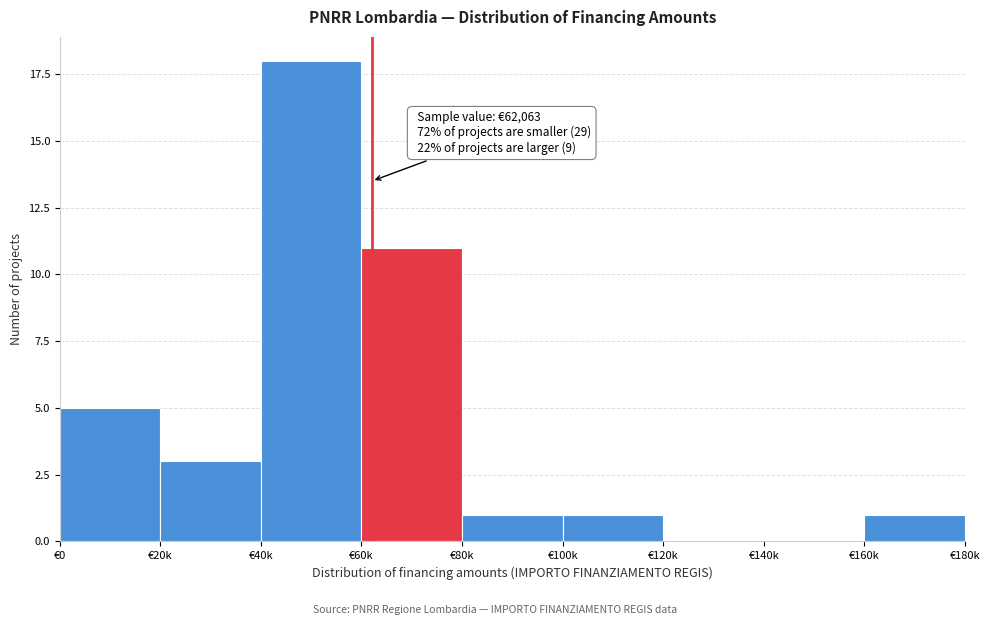

Reading left to right, extract all data points from this chart.

€0=5	€20k=3	€40k=18	€60k=11	€80k=1	€100k=1	€120k=0	€140k=0	€160k=1